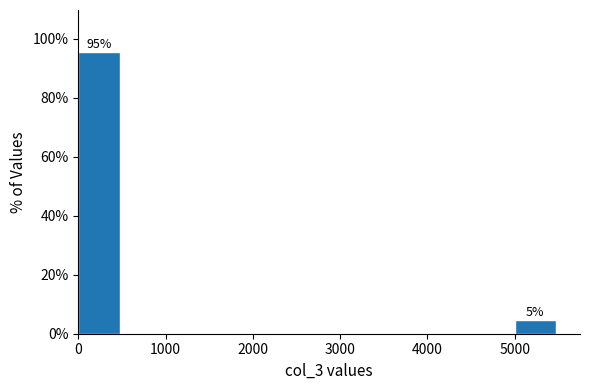

Over which range of the x-axis is the bar tallest?

0 to 500